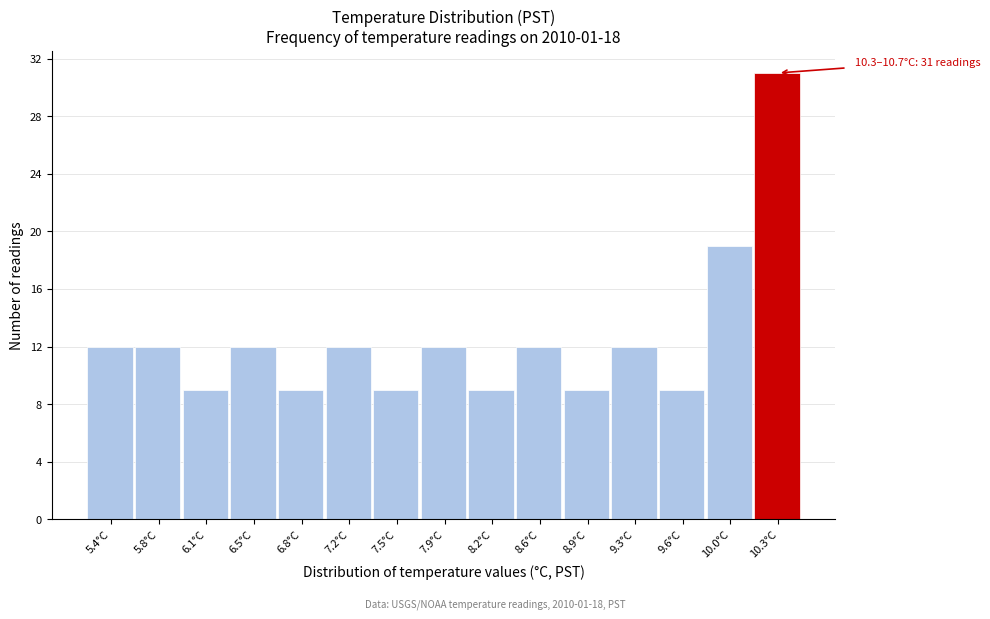

Reading left to right, extract all data points from this chart.

5.4°C=12	5.8°C=12	6.1°C=9	6.5°C=12	6.8°C=9	7.2°C=12	7.5°C=9	7.9°C=12	8.2°C=9	8.6°C=12	8.9°C=9	9.3°C=12	9.6°C=9	10.0°C=19	10.3°C=31